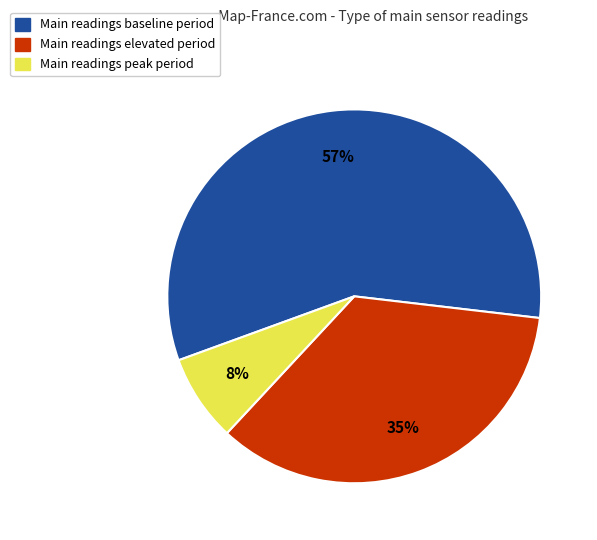

How many segments does this pie chart have?

3